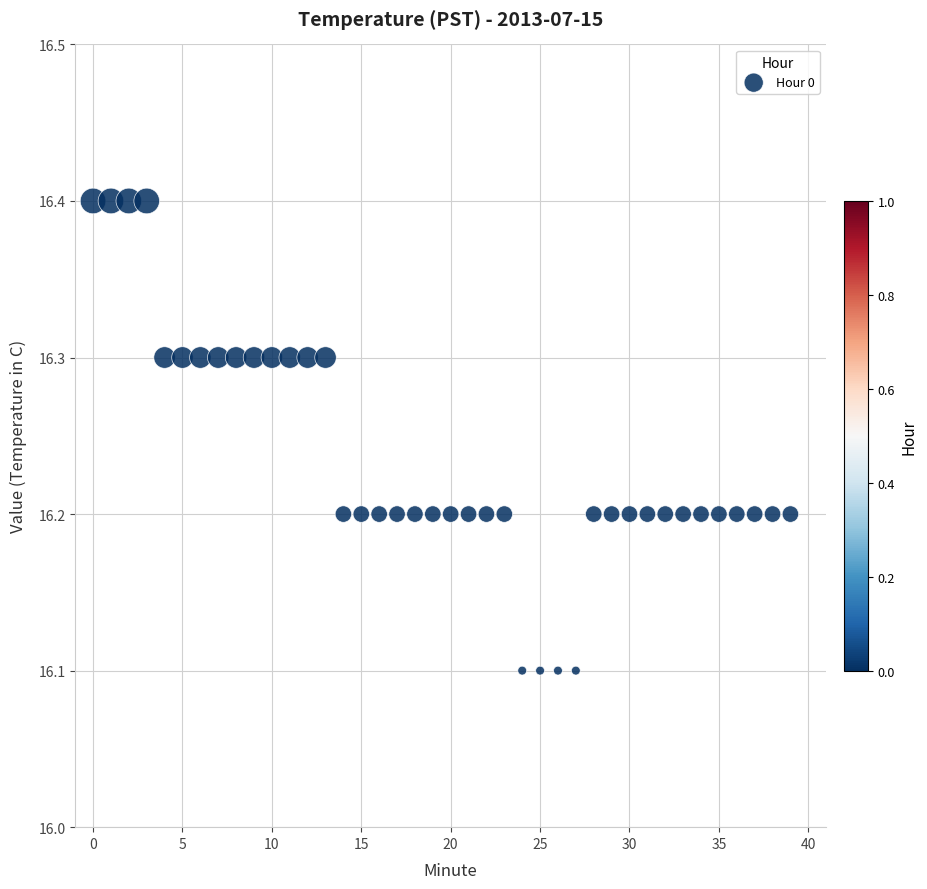

What is the range of Y values (max minus min)?

0.3